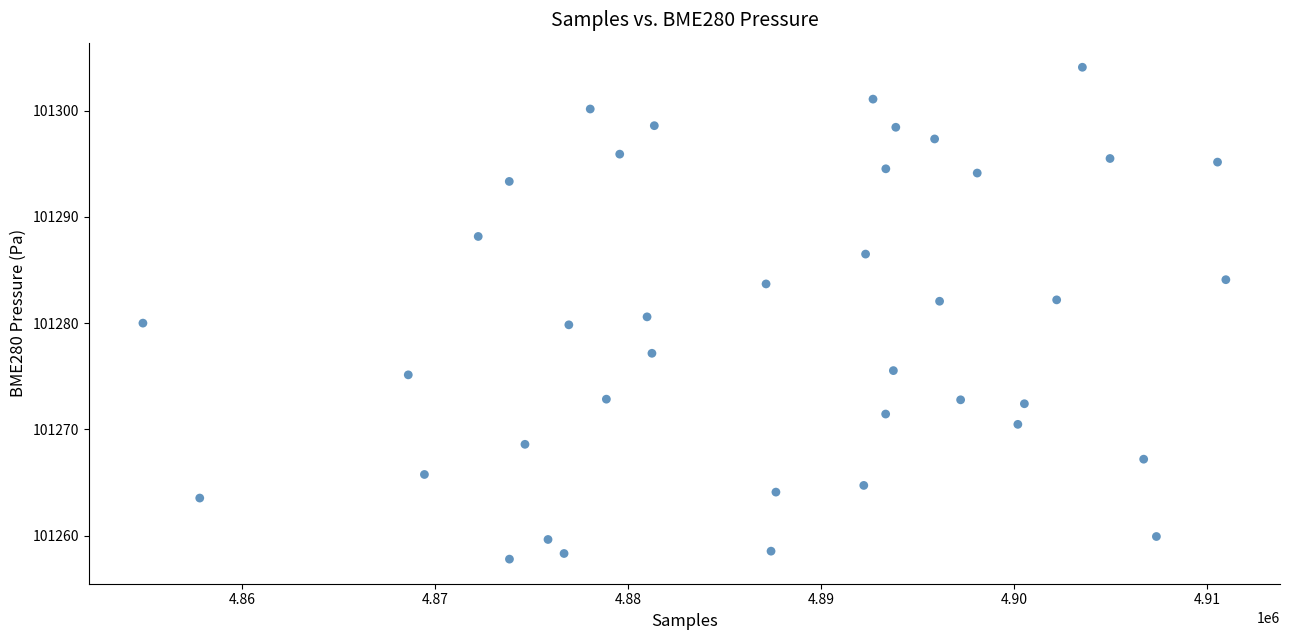

What is the range of Y values (max minus min)?

46.3